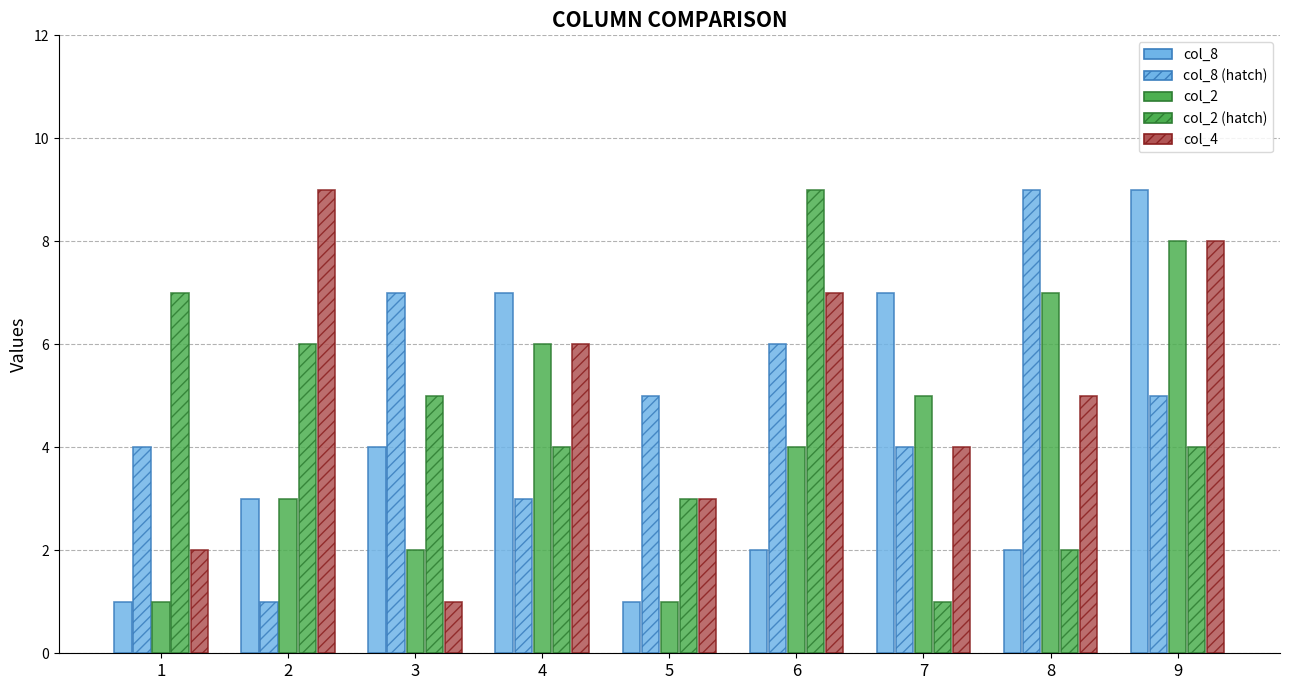

How many bars are there in total?

45